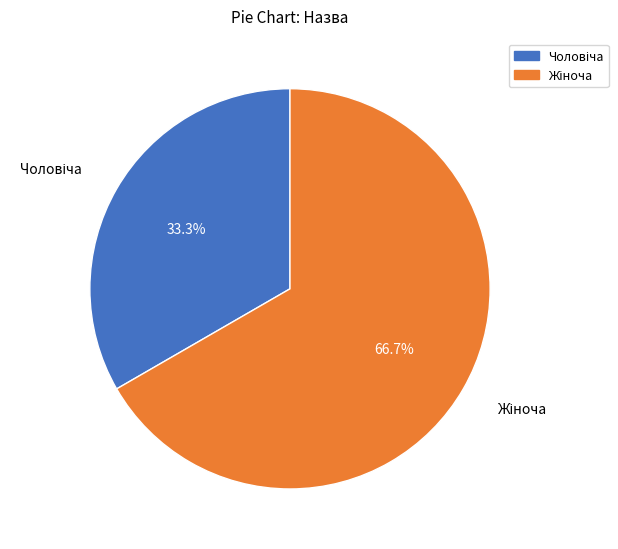

Does any single category account for the majority?

Yes